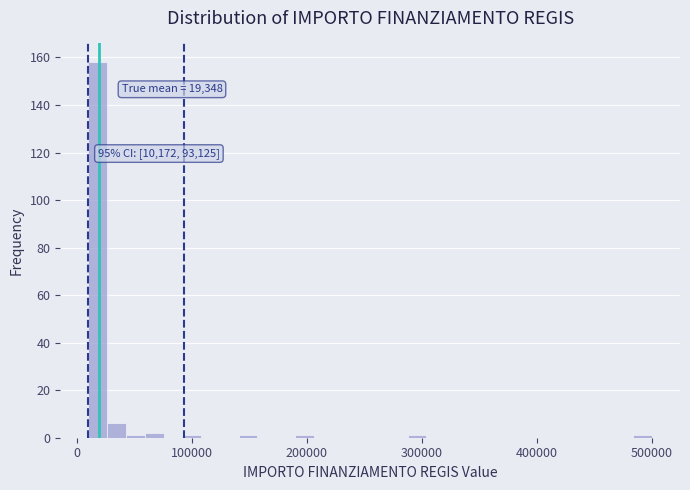

Read against the x-axis, roughly where is the centre of the tallest bar?

20000